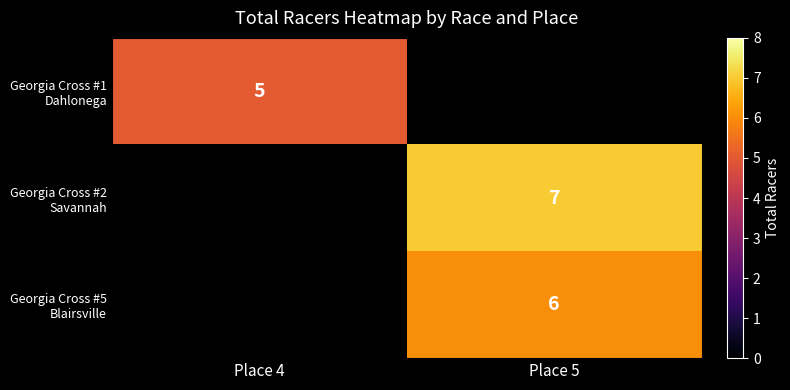

The Georgia Cross #5 Blairsville series shows 6.0 at Place 5. True or false?

True